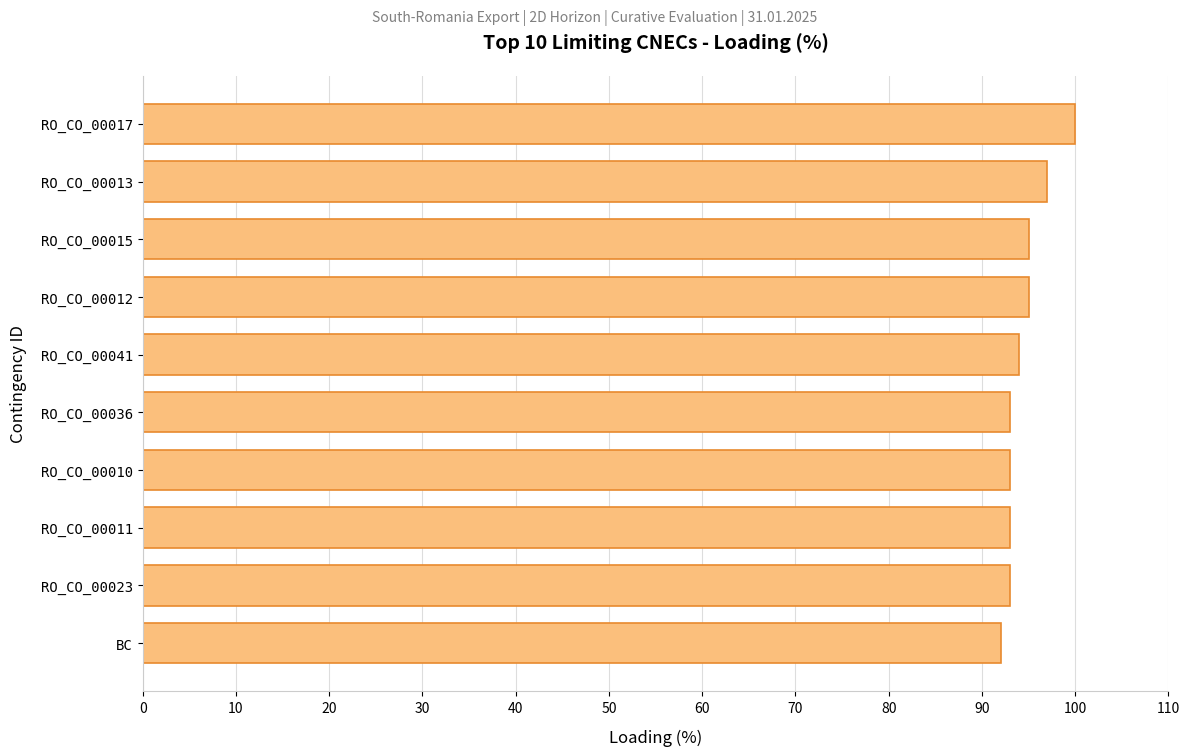

How many values are between 93 and 95?

7